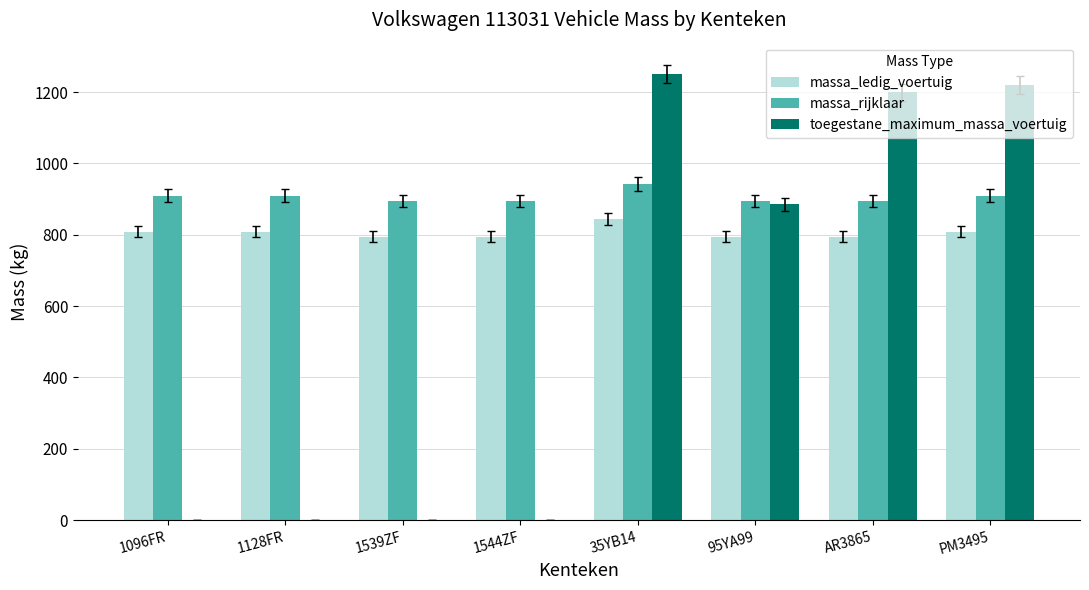

Reading left to right, transcribe all the data shown in this chart.

massa_ledig_voertuig: 809	809	795	795	843	795	795	809
massa_rijklaar: 909	909	895	895	943	895	895	909
toegestane_maximum_massa_voertuig: 0	0	0	0	1250	885	1200	1220